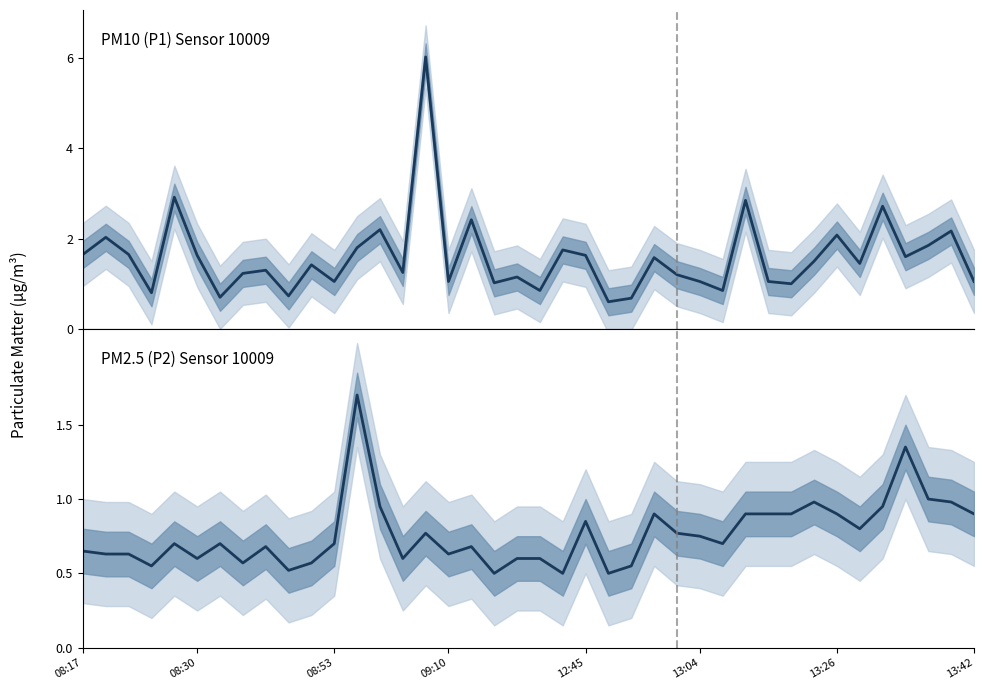

How many categories are shown in the chart?

40